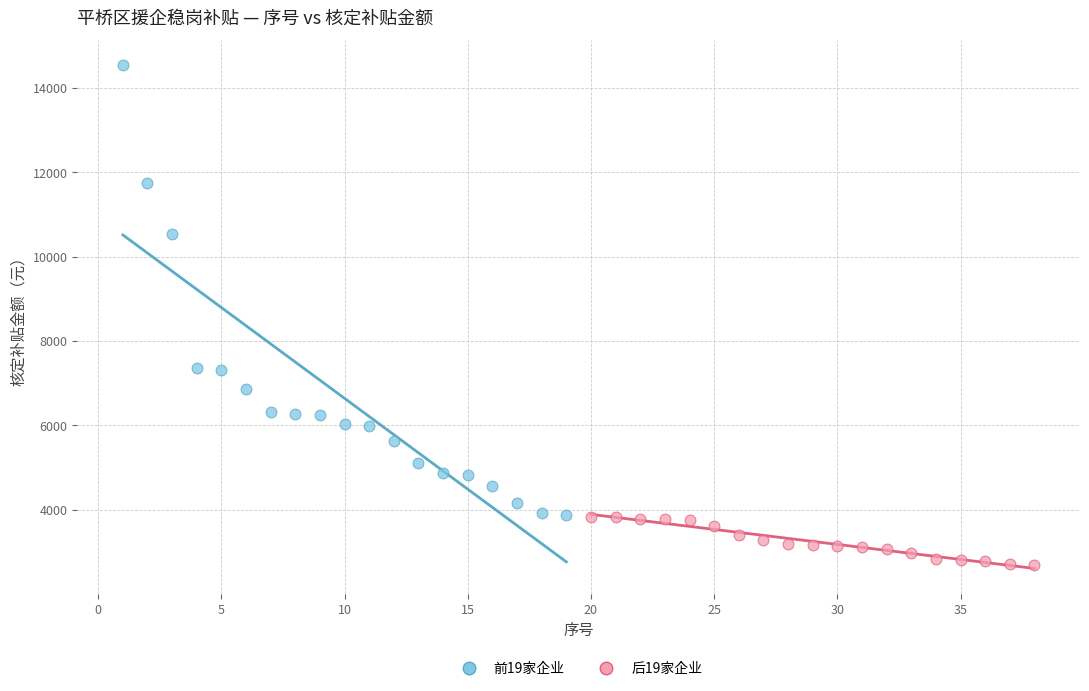

Which series reaches the maximum Y coordinate?

前19家企业